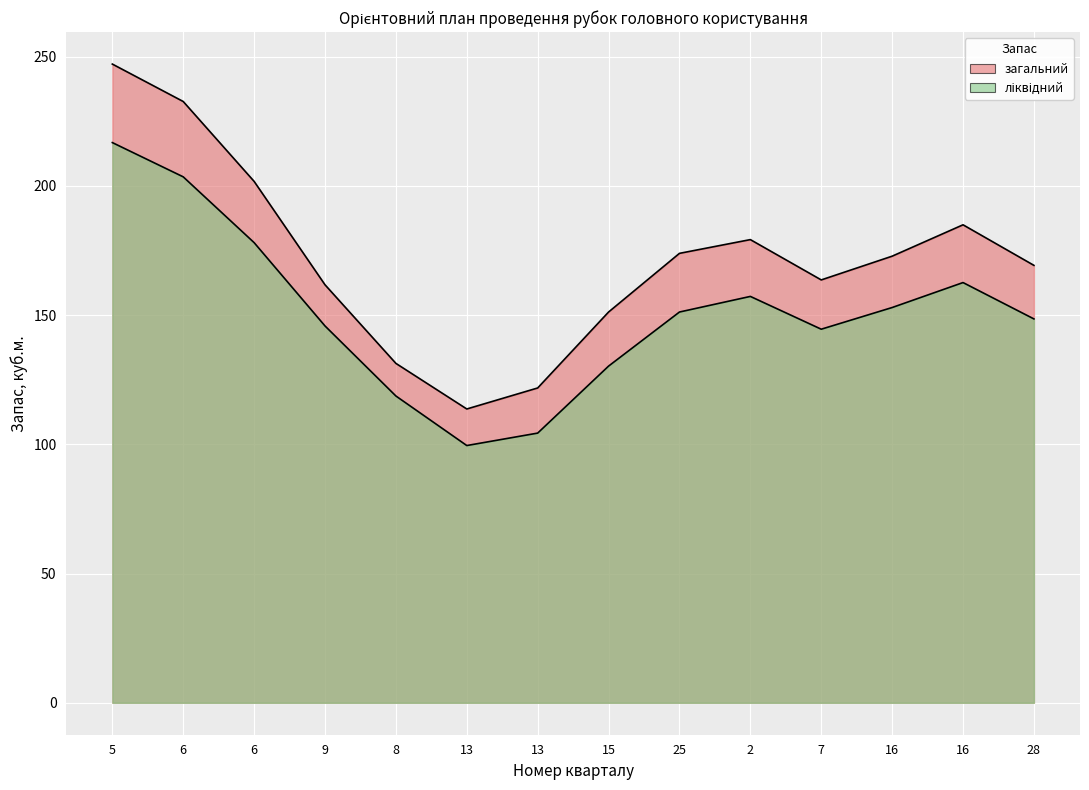

What are all the series names shown in the legend?

загальний, ліквідний